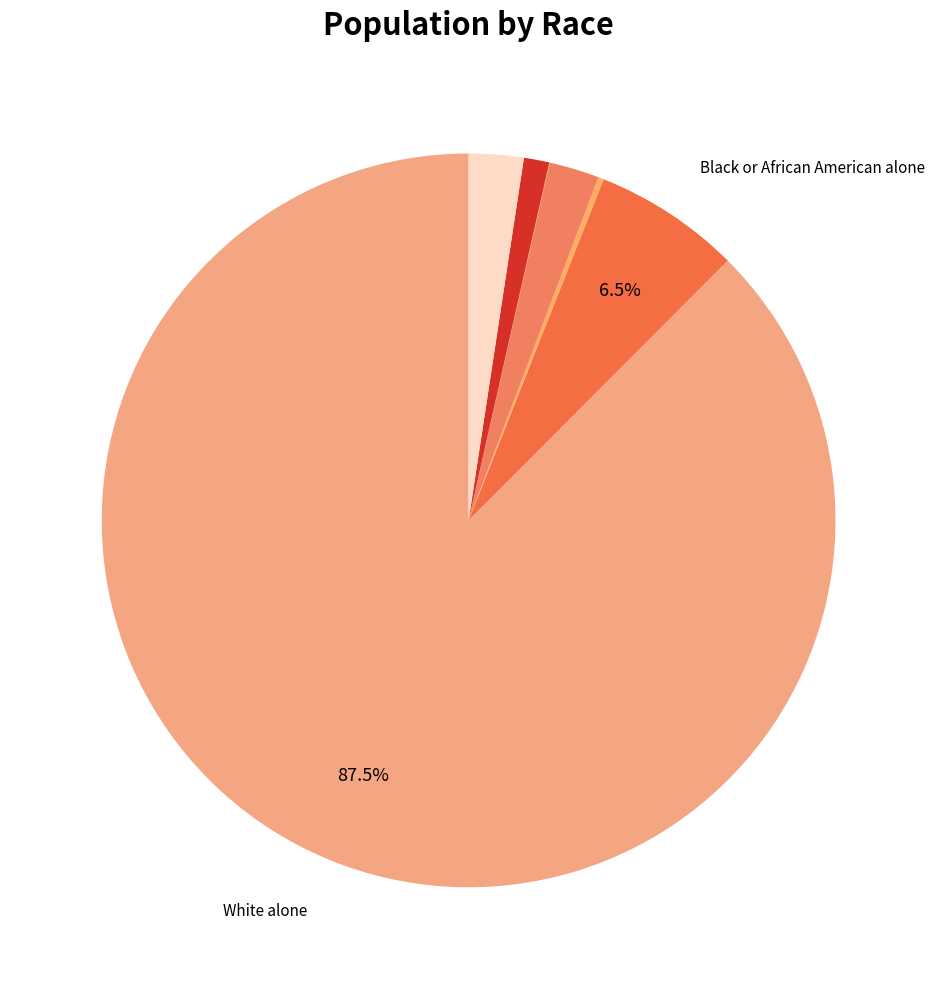

Which slice is the smallest?

Native Hawaiian and Other Pacific